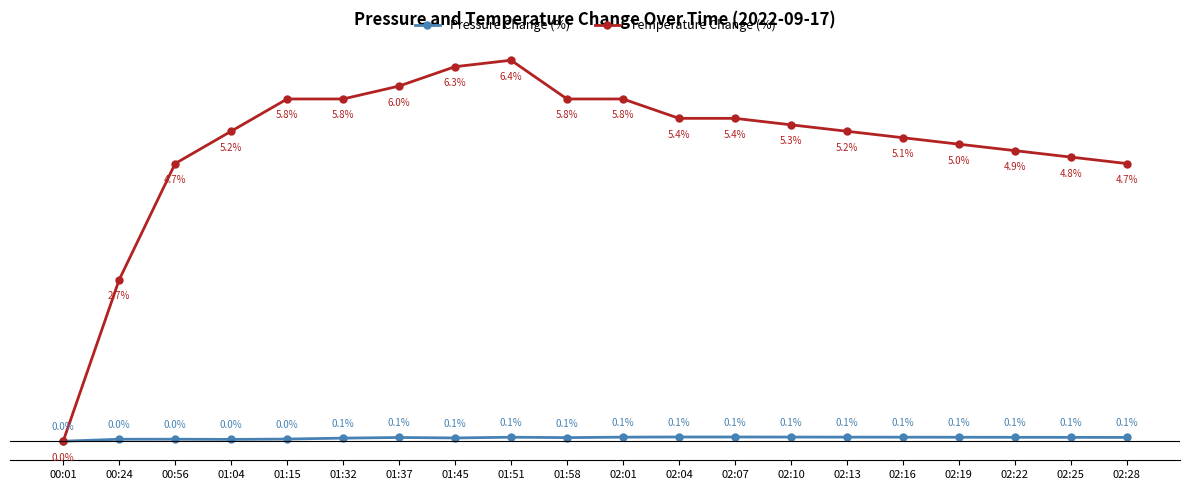

Which series has the largest total across all categories?

Temperature Change (%)